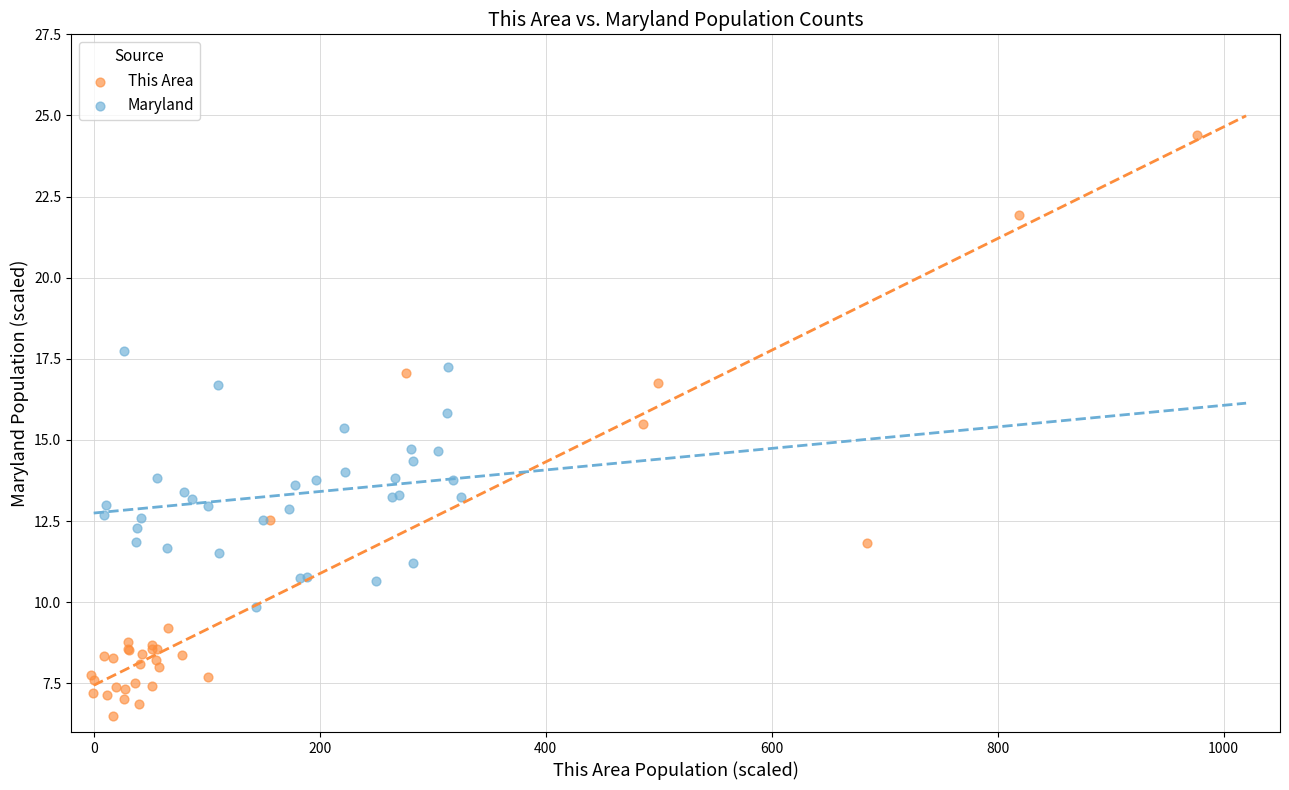

Which series has the largest Y range (max minus min)?

This Area